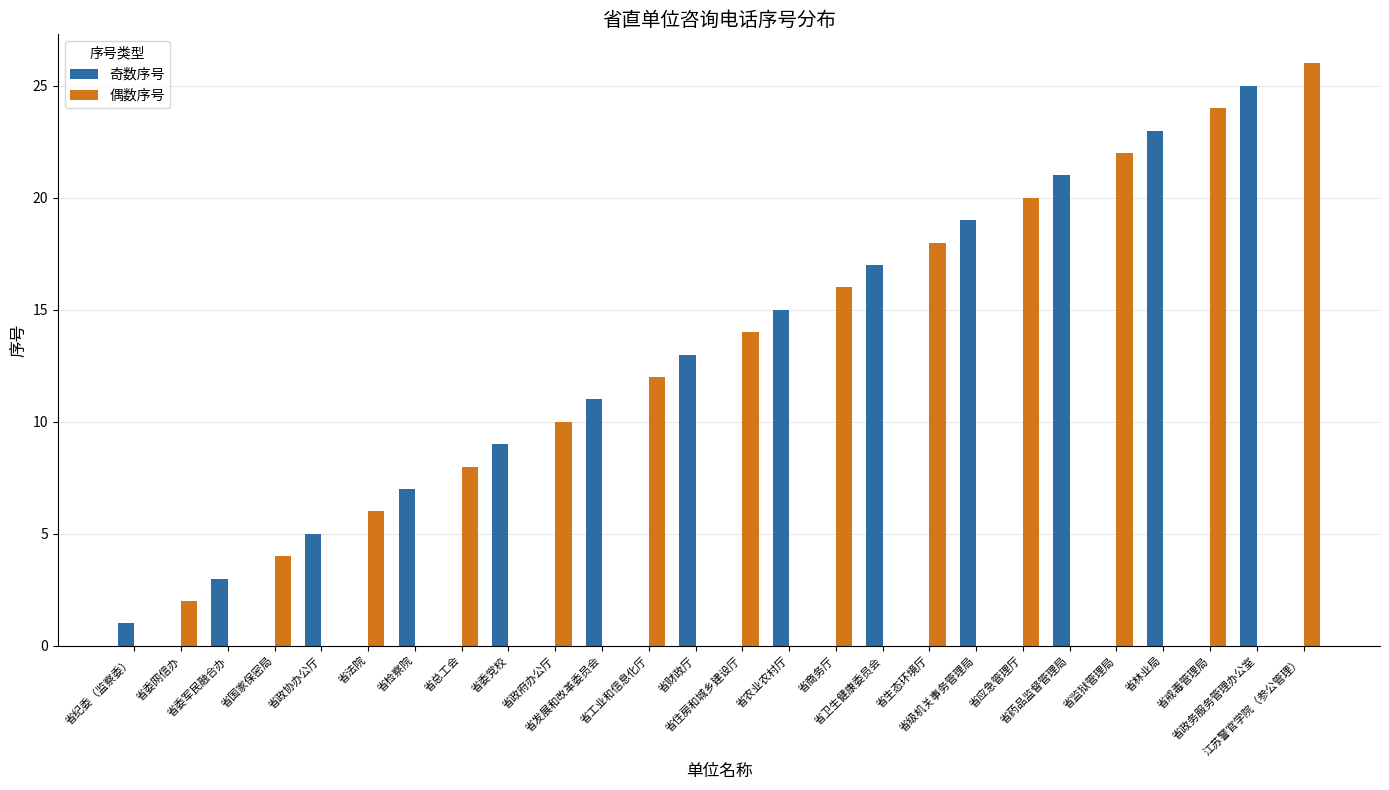

Reading left to right, list all the values displayed in this chart.

奇数序号: 1	0	3	0	5	0	7	0	9	0	11	0	13	0	15	0	17	0	19	0	21	0	23	0	25	0
偶数序号: 0	2	0	4	0	6	0	8	0	10	0	12	0	14	0	16	0	18	0	20	0	22	0	24	0	26